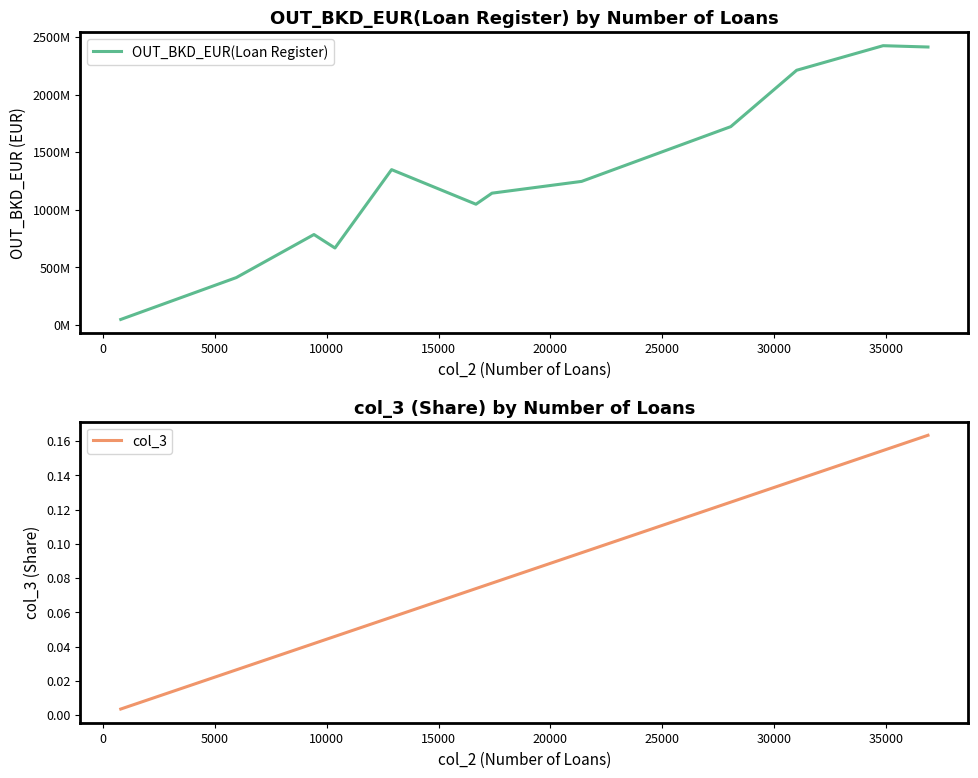

What is the sum of all col_3 values?

1.0